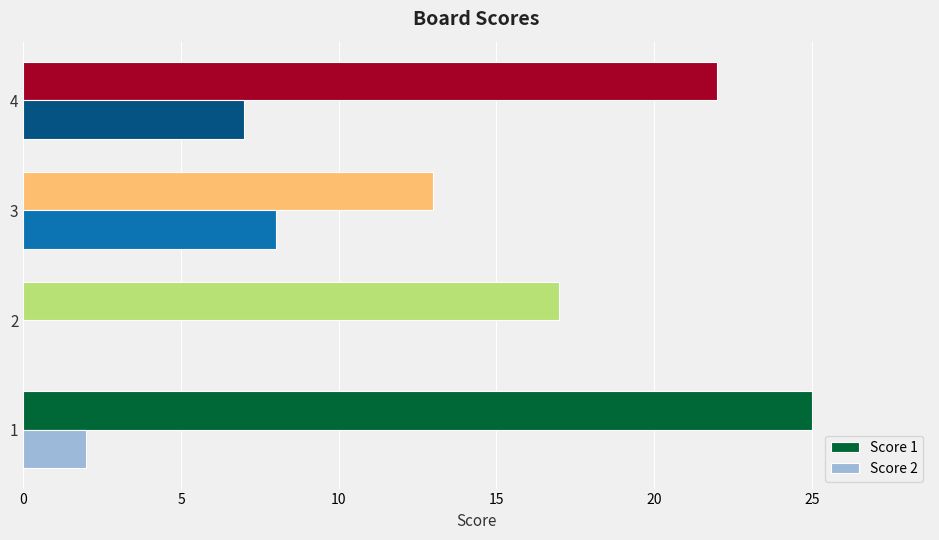

Which series changed the most between 3 and 4?

Score 1